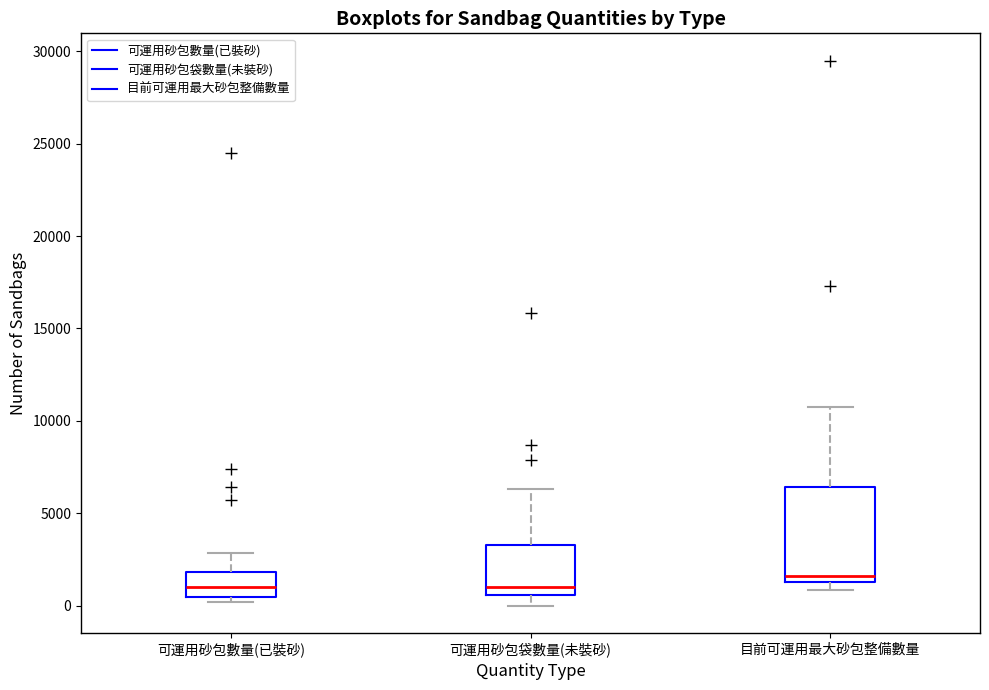

Reading left to right, transcribe this box plot: for each box, give where its median line is, the range the box spans, and where its two whiskers end, as read against the y-axis. The values are not printed on the chart, so give them approximately, as read against the axis.

可運用砂包數量(已裝砂): median 1000, box 500 to 2000, whiskers 0 to 3000
可運用砂包袋數量(未裝砂): median 1000, box 500 to 3500, whiskers 0 to 6500
目前可運用最大砂包整備數量: median 1500 (just above the box's lower edge), box 1500 to 6500, whiskers 1000 to 10500